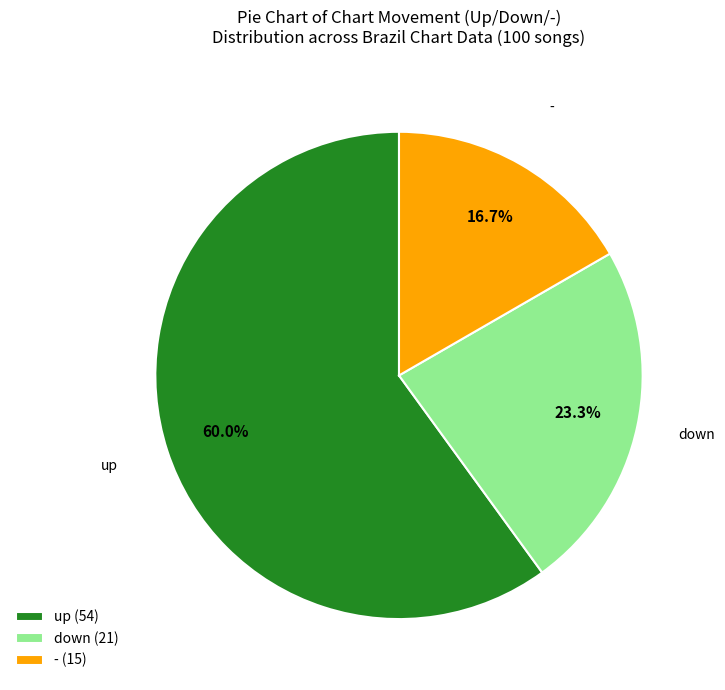

To the nearest percent, what is the combined percentage of down and up?

83%